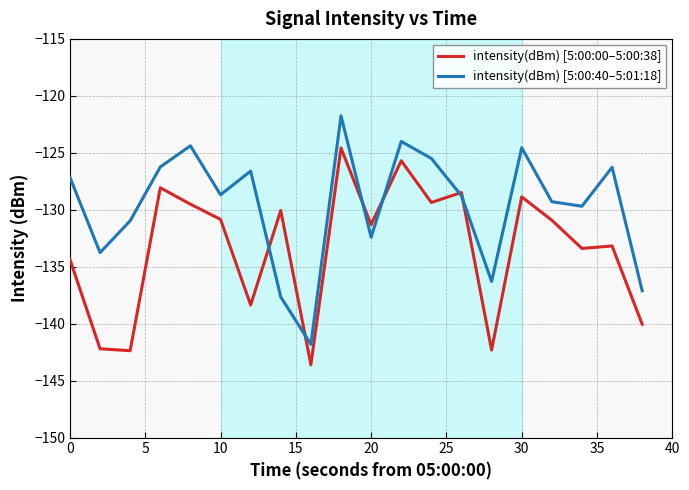

Which series has the largest total across all categories?

intensity(dBm) [5:00:40–5:01:18]